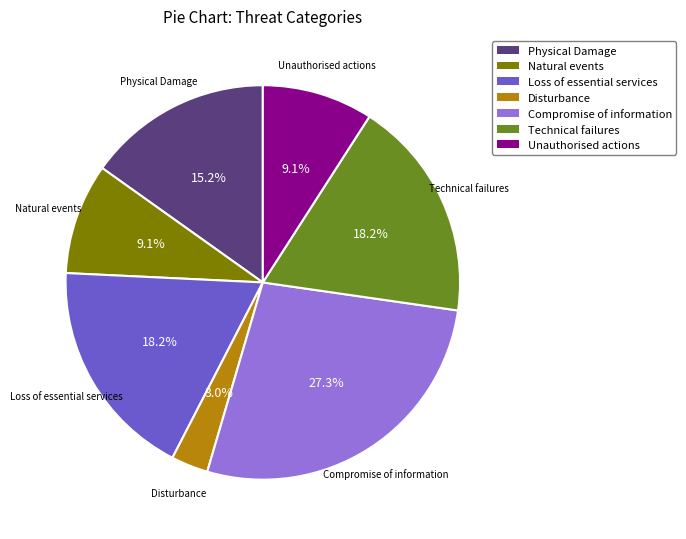

What percentage is the Compromise of information slice, to the nearest percent?

27%